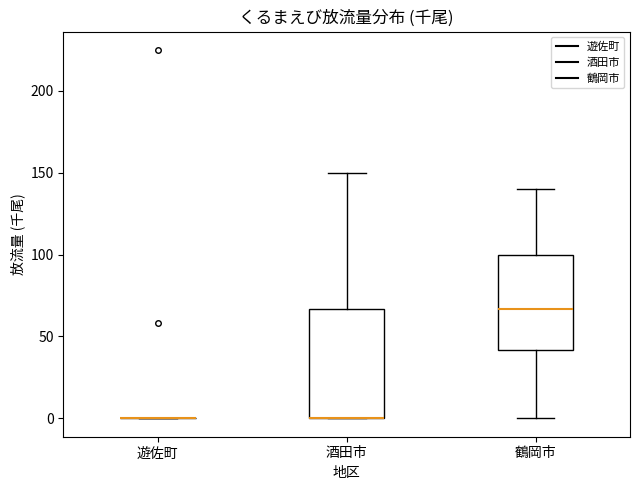

Reading left to right, transcribe this box plot: for each box, give where its median line is, the range the box spans, and where its two whiskers end, as read against the y-axis. The values are not printed on the chart, so give them approximately, as read against the axis.

遊佐町: box collapsed to a line at 0, whiskers 0 to 0
酒田市: median 0 (drawn on the box's lower edge), box 0 to 65, whiskers 0 to 150
鶴岡市: median 65, box 40 to 100, whiskers 0 to 140